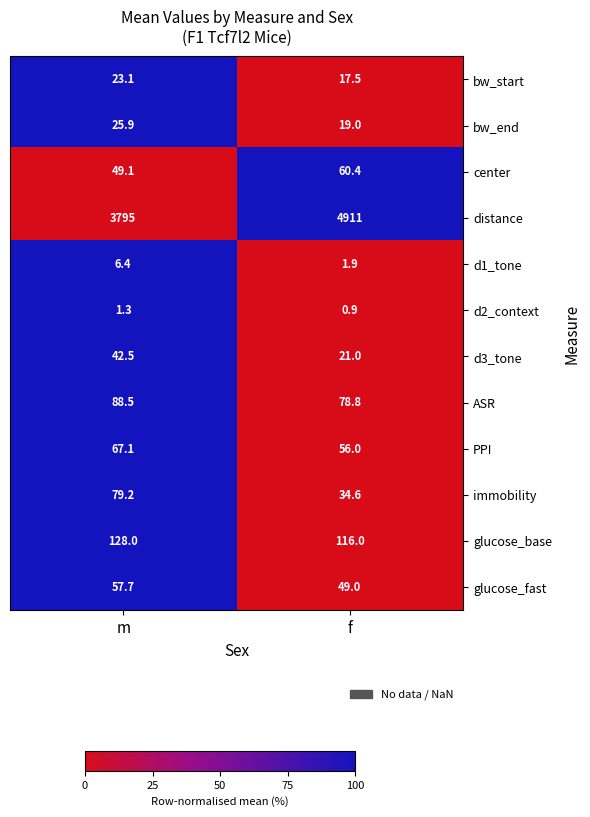

Which series has the widest spread of values?

distance